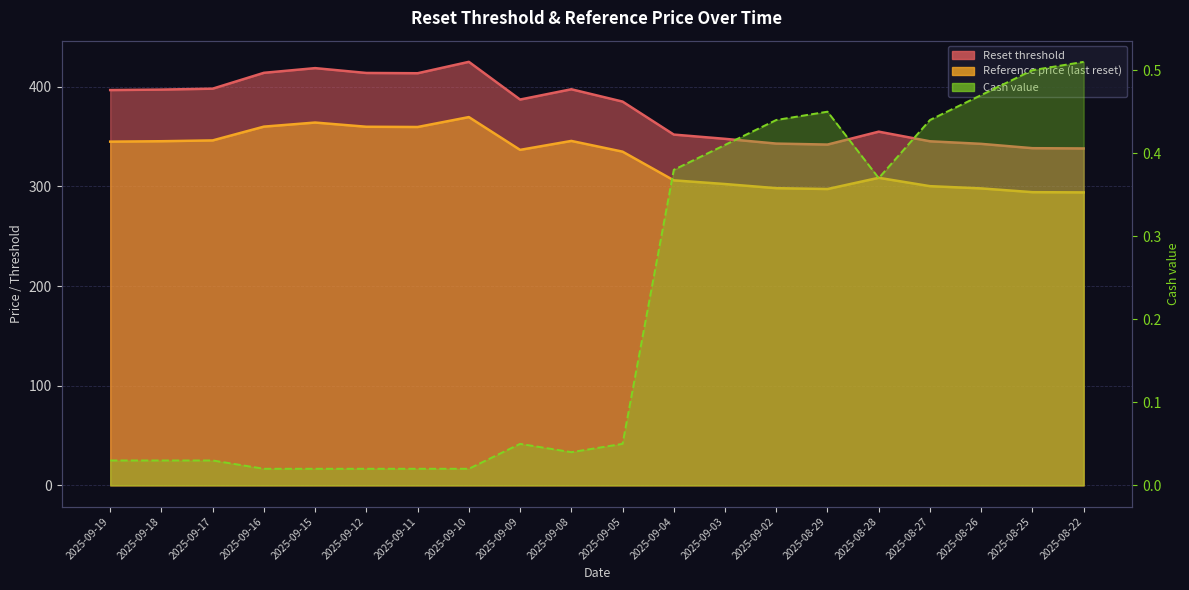

Reading right to left, transcribe all the data shown in this chart.

Reset threshold: 338.1	338.4	342.7	345.3	354.9	342.0	343.0	347.7	352.0	385.1	397.5	387.2	425.0	413.6	413.9	418.7	414.0	398.1	397.2	396.7
Reference price (last reset): 294.0	294.2	298.0	300.2	308.6	297.4	298.2	302.4	306.1	334.9	345.6	336.7	369.6	359.6	359.9	364.1	360.0	346.2	345.4	344.9
Cash value: 0.5	0.5	0.5	0.4	0.4	0.5	0.4	0.4	0.4	0.1	0.0	0.1	0.0	0.0	0.0	0.0	0.0	0.0	0.0	0.0